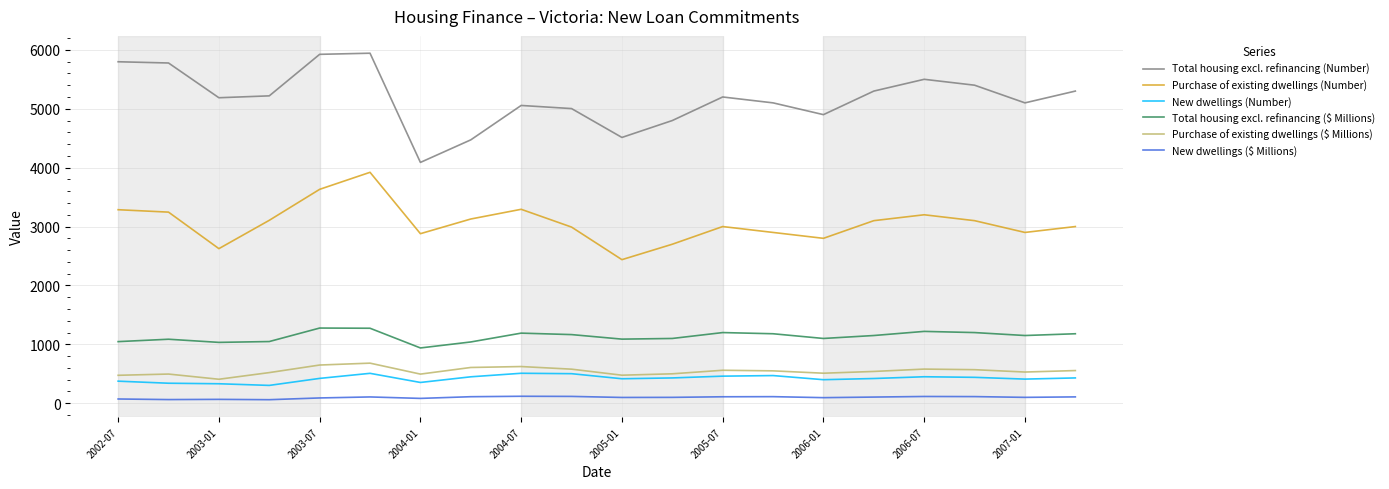

Which series has the widest spread of values?

Total housing excl. refinancing (Number)